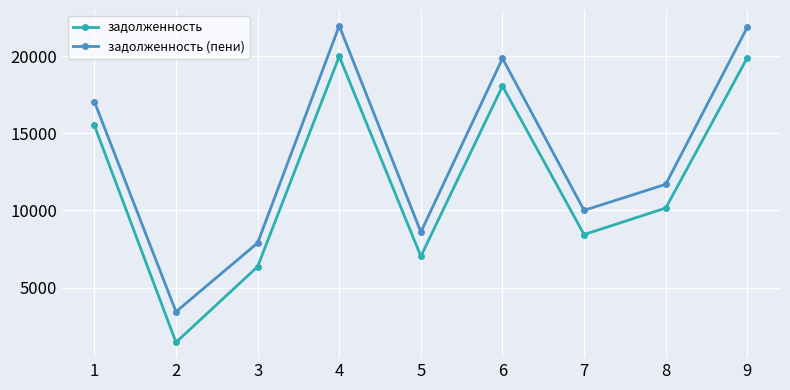

In задолженность, how many points are higher than both neighbors (excluding endpoints)?

2